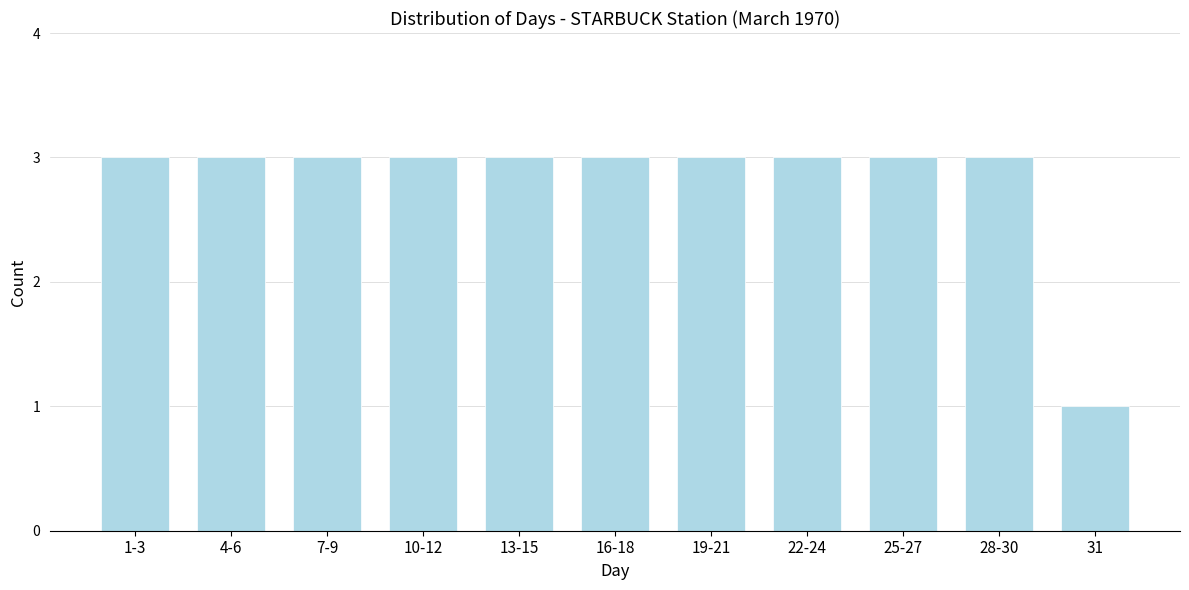

Reading left to right, what are all the values shown in this chart?

3	3	3	3	3	3	3	3	3	3	1